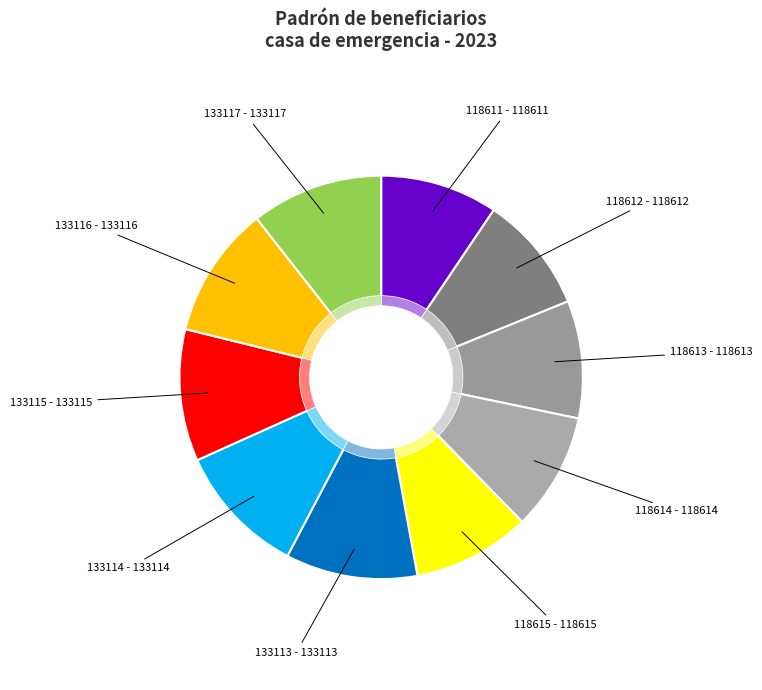

To the nearest percent, what portion does 118611 represent?

9%